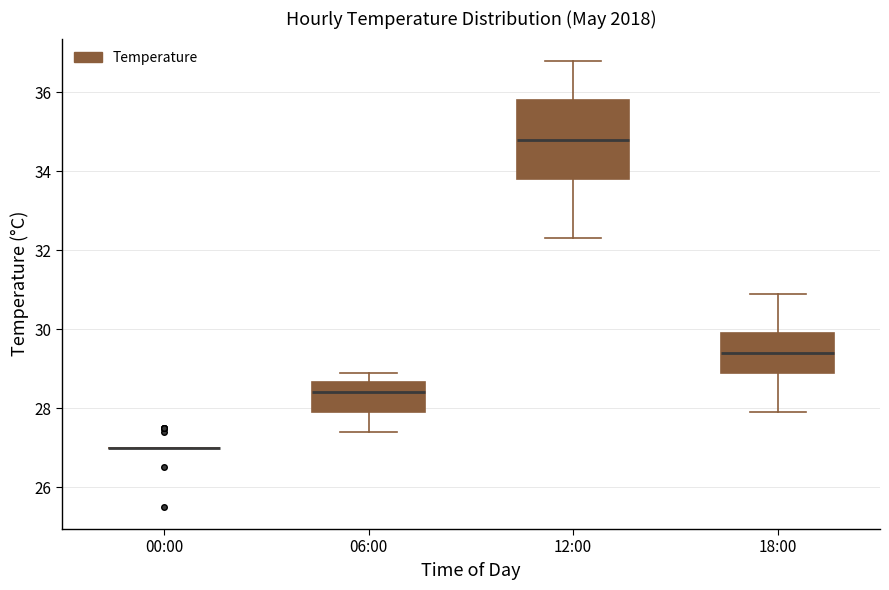

Reading left to right, read every box against the y-axis: the position of its median line, the range the box covers, and the ends of its whiskers. The values are not printed on the chart, so give them approximately, as read against the axis.

00:00: box collapsed to a line at 27.0, whiskers 27.0 to 27.0
06:00: median 28.4, box 28.0 to 28.6, whiskers 27.4 to 29.0
12:00: median 34.8, box 33.8 to 35.8, whiskers 32.4 to 36.8
18:00: median 29.4, box 29.0 to 30.0, whiskers 28.0 to 31.0